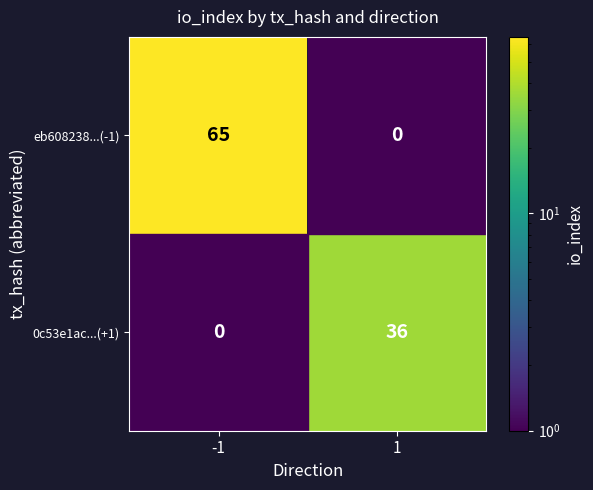

True or false: 0c53e1ac...(+1) has a value of 36 at 1.

True